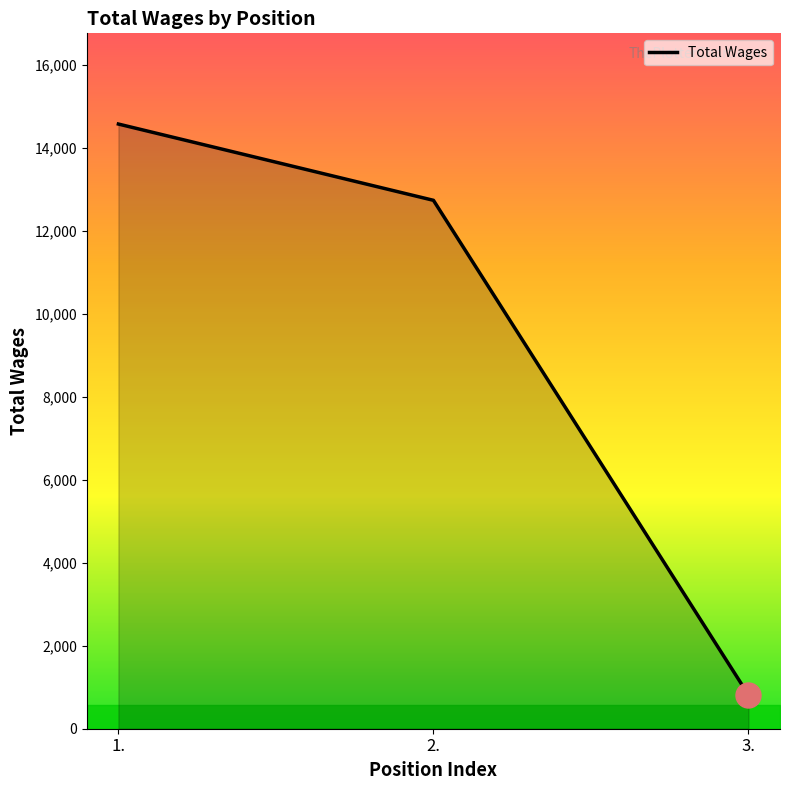

What is the difference between the maximum and minimum values?

13764